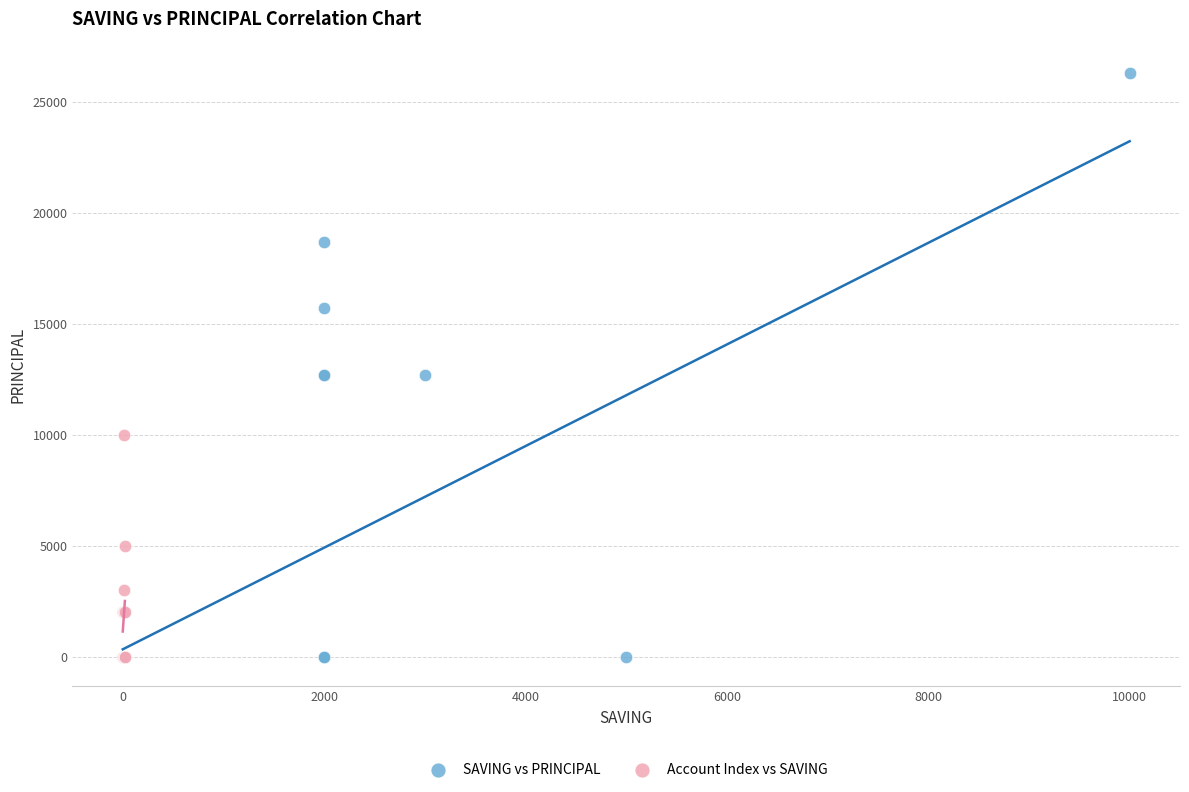

Which series has the largest Y range (max minus min)?

SAVING vs PRINCIPAL